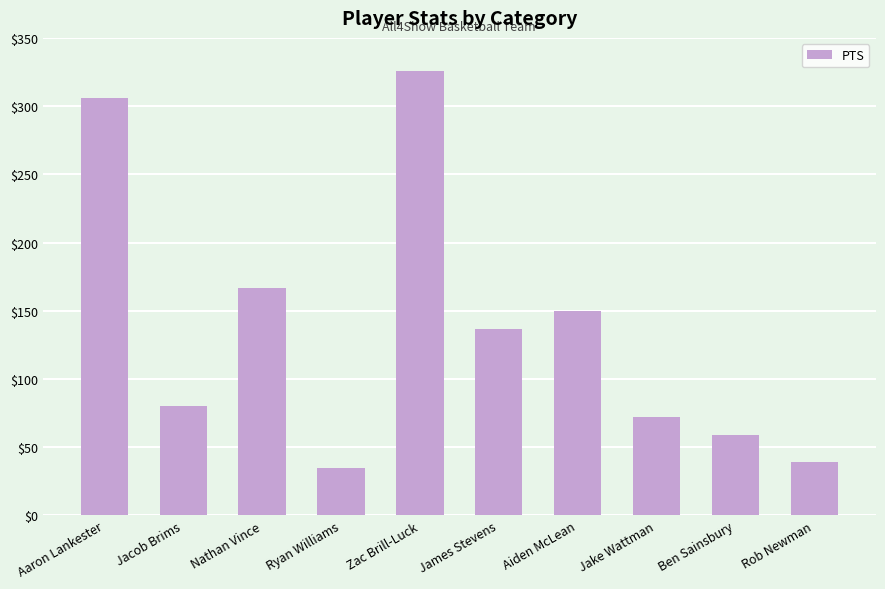

Reading left to right, what are all the values shown in this chart?

Aaron Lankester=306	Jacob Brims=80	Nathan Vince=167	Ryan Williams=35	Zac Brill-Luck=326	James Stevens=137	Aiden McLean=150	Jake Wattman=72	Ben Sainsbury=59	Rob Newman=39